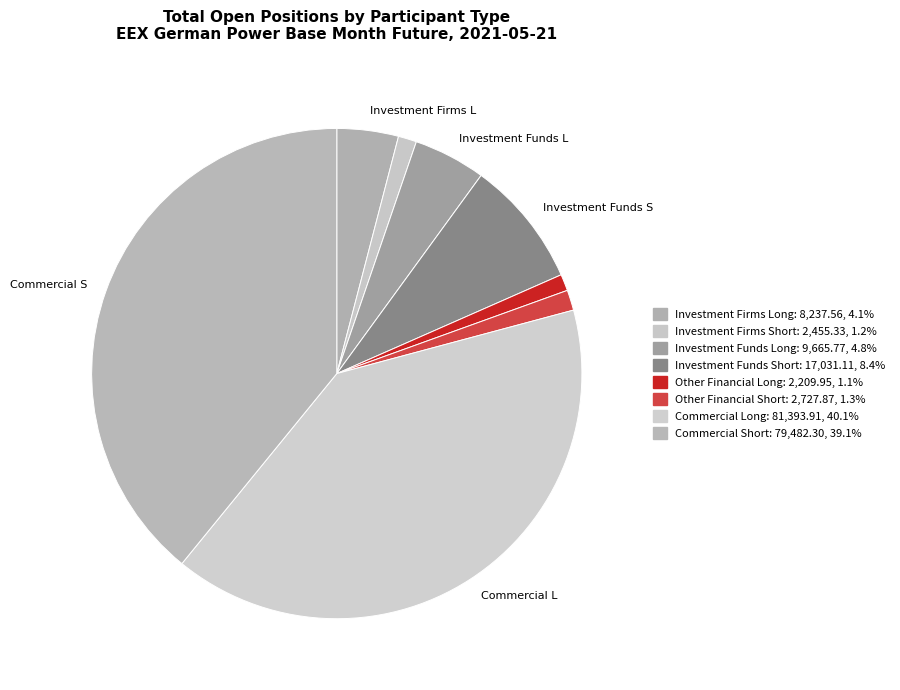

What is the ratio of the value at Investment Funds Short to the value at Other Financial Short?

6.2